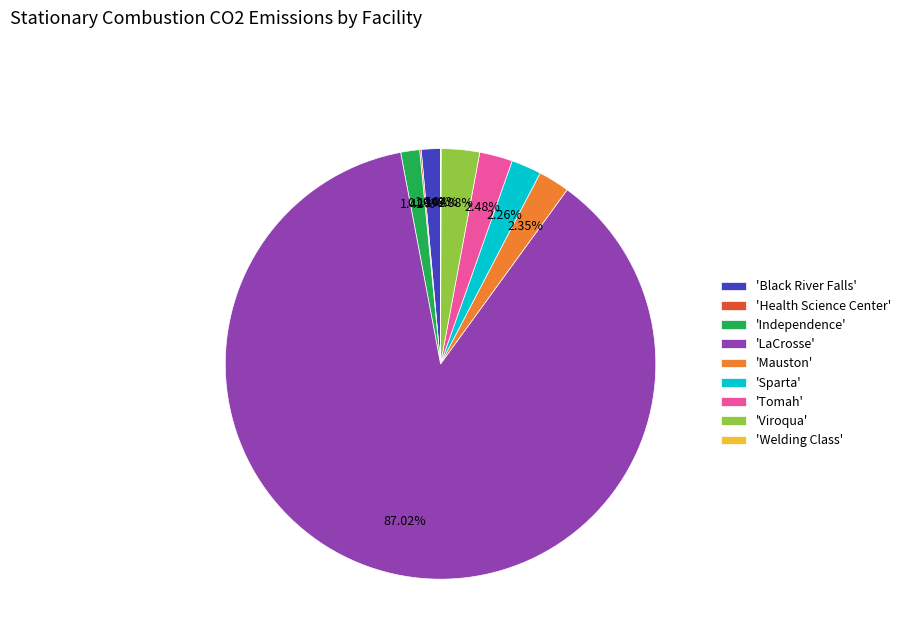

Is the sum of 'Independence' and 'Sparta' greater than half?

No